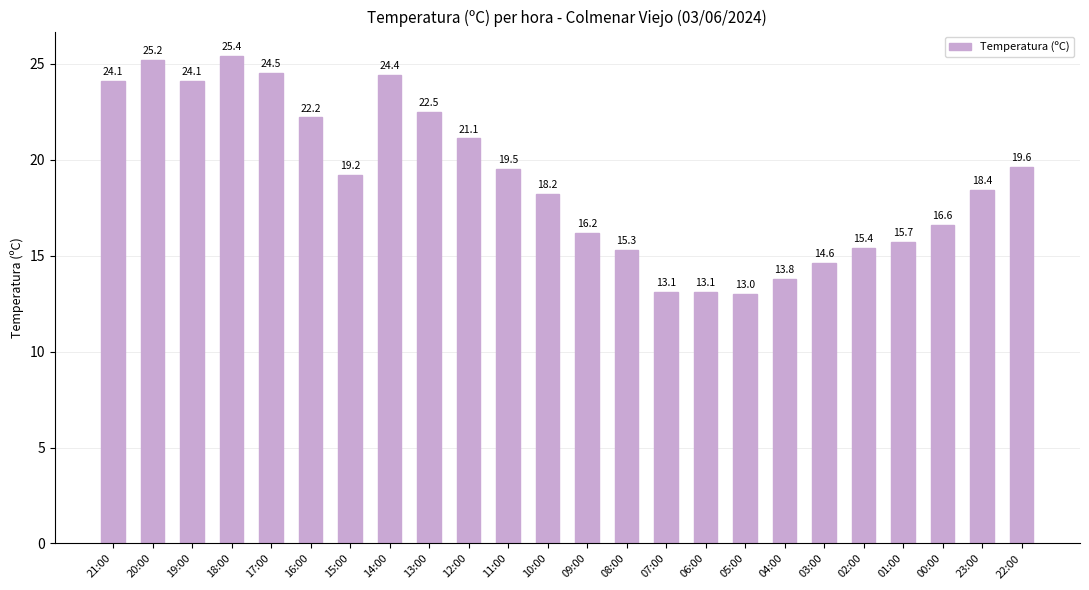

The chart shows a value of 16.2 at 09:00. True or false?

True